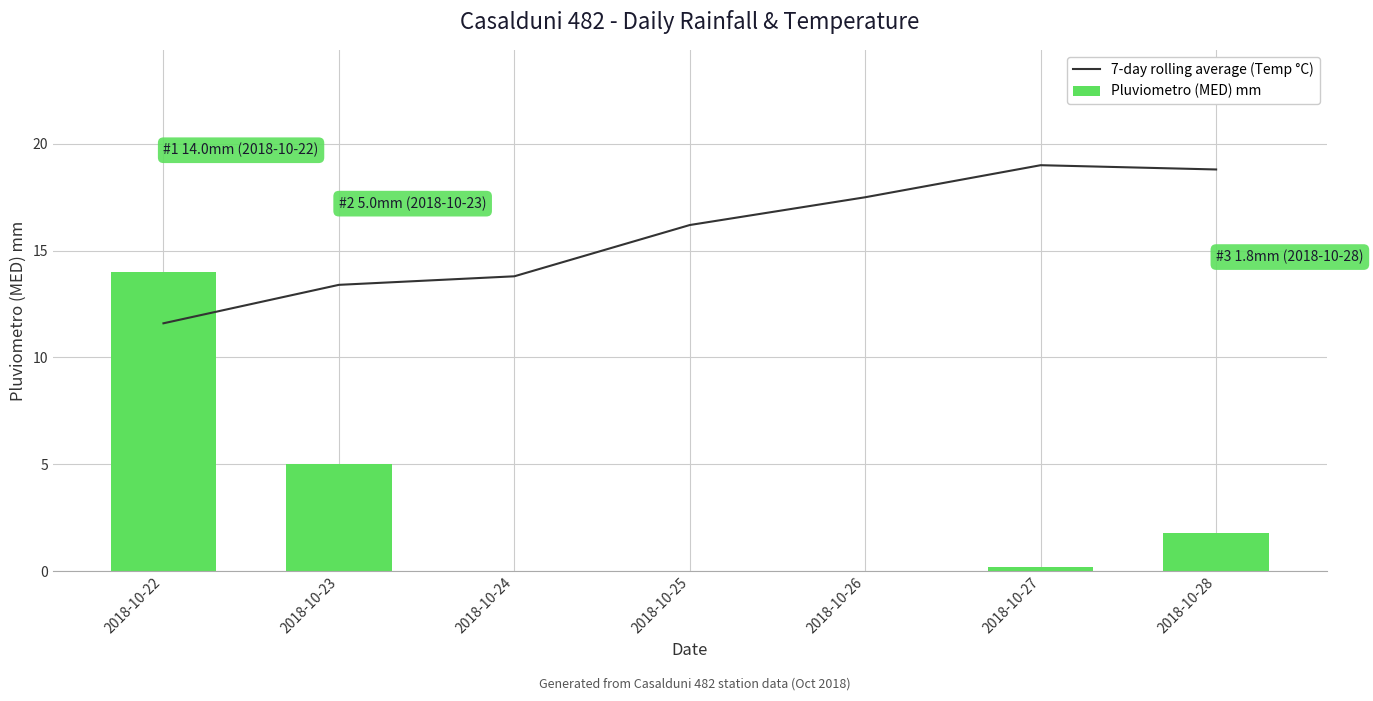

Which series has the largest range (max minus min)?

Pluviometro (MED) mm